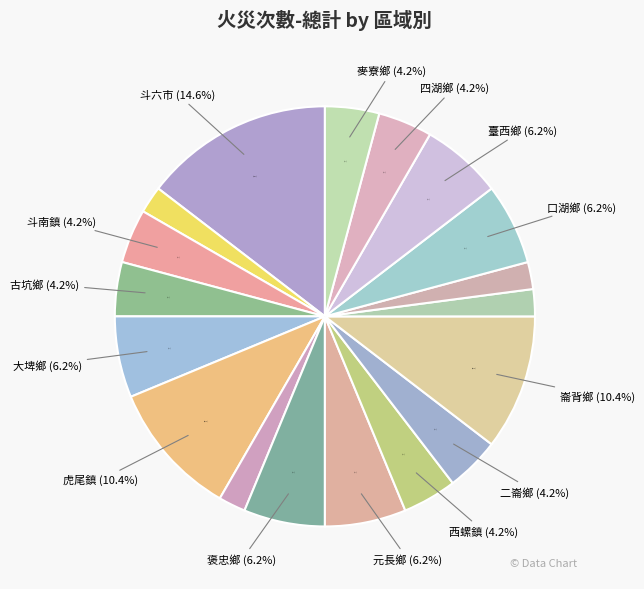

How many slices are in this pie chart?

18